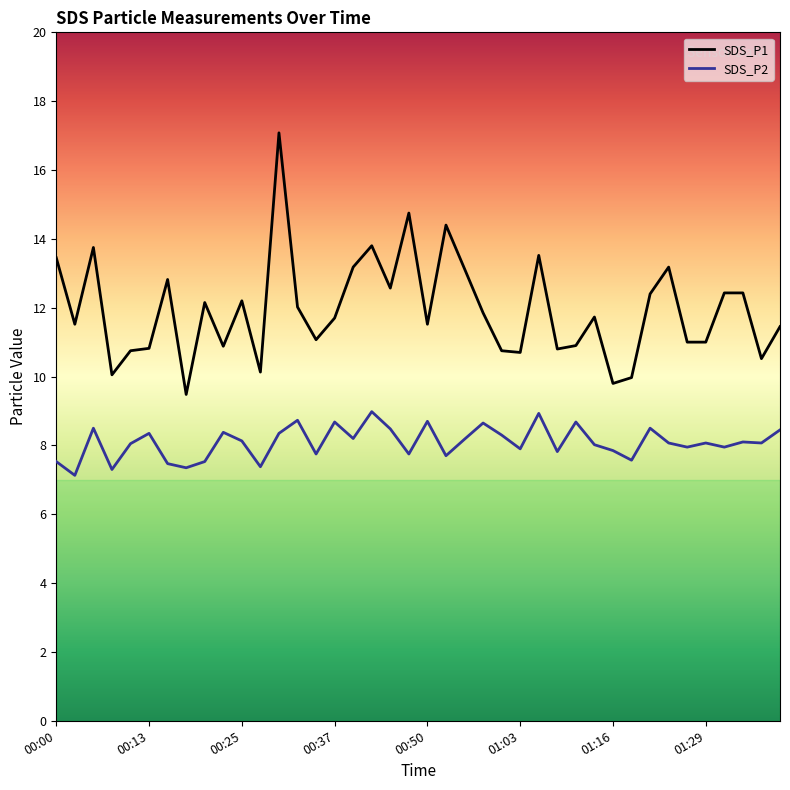

Which series has the largest total across all categories?

SDS_P1